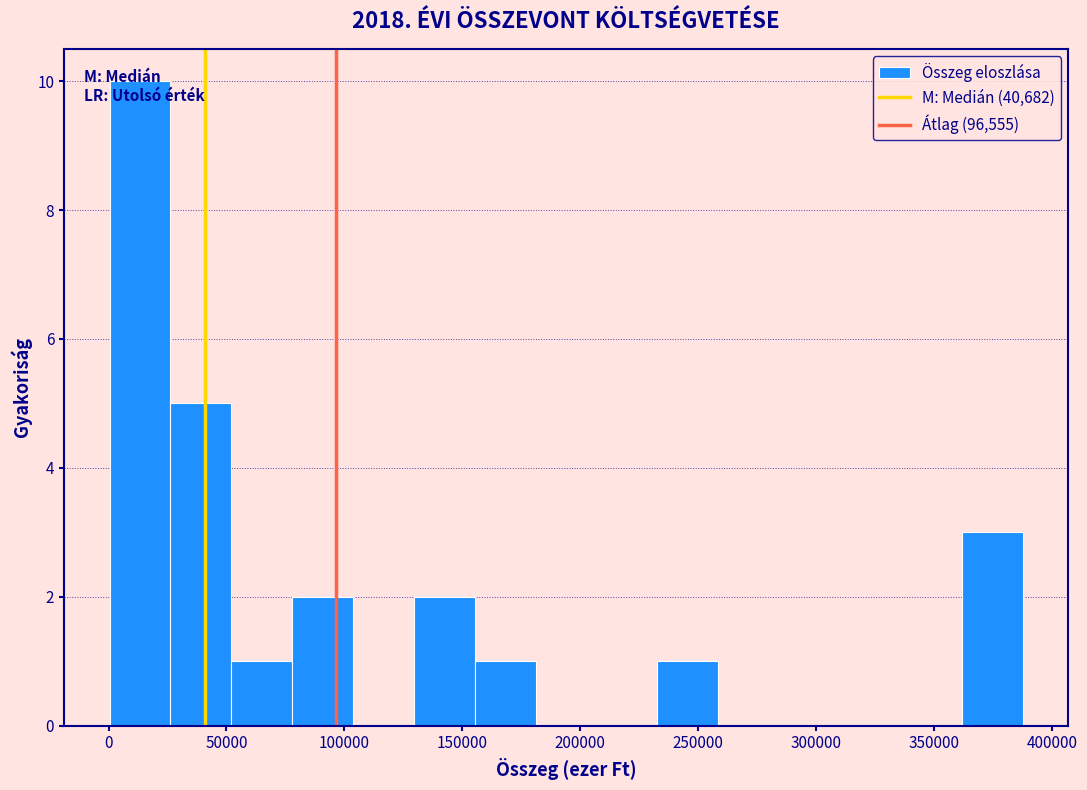

Reading left to right, list every bar in this chart as the range it spans on the x-axis followed by its height. Neither the bar edges nor the heights are printed on the chart, so give them approximately, as read against the axes.

0 to 25000: 10
25000 to 50000: 5
50000 to 80000: 1
80000 to 105000: 2
105000 to 130000: 0
130000 to 155000: 2
155000 to 180000: 1
180000 to 205000: 0
205000 to 235000: 0
235000 to 260000: 1
260000 to 285000: 0
285000 to 310000: 0
310000 to 335000: 0
335000 to 360000: 0
360000 to 390000: 3